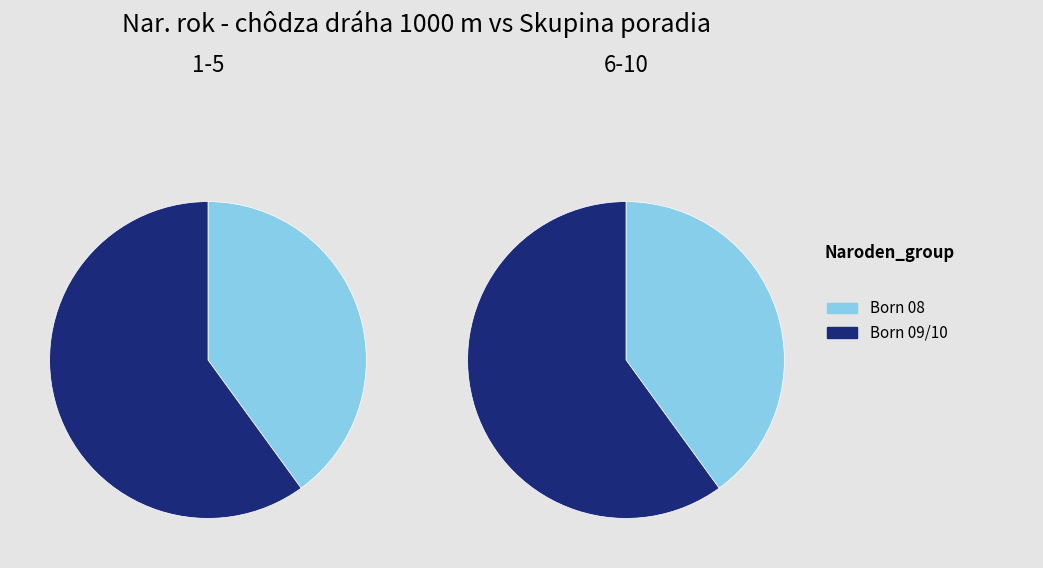

Does any single category account for the majority?

Yes